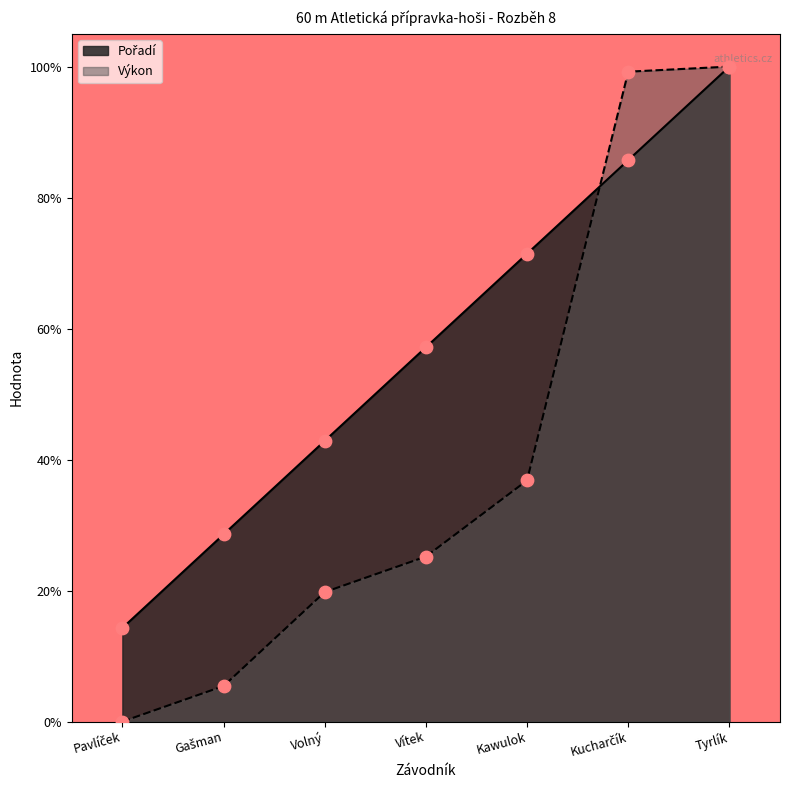

At which category is the sum across all series the highest?

Tyrlík